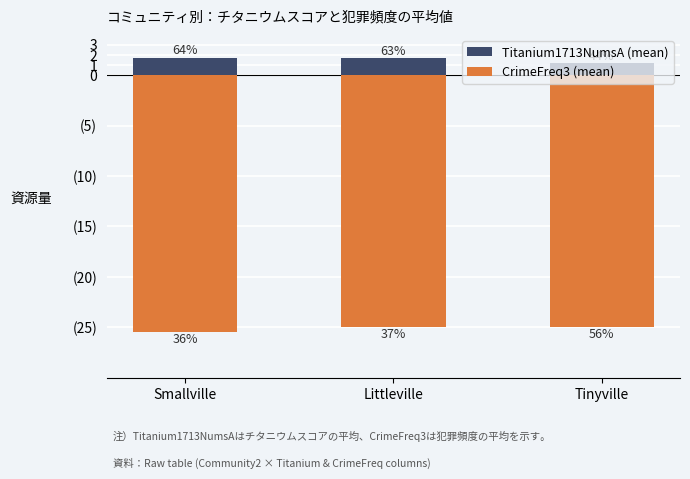

What is the total value across all series at Littleville?

-23.3